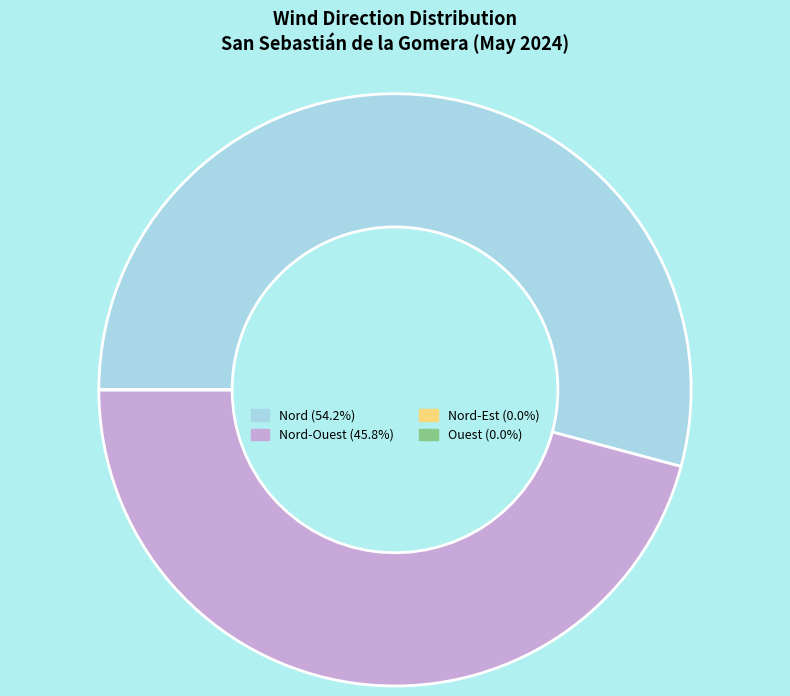

Does any single category account for the majority?

Yes